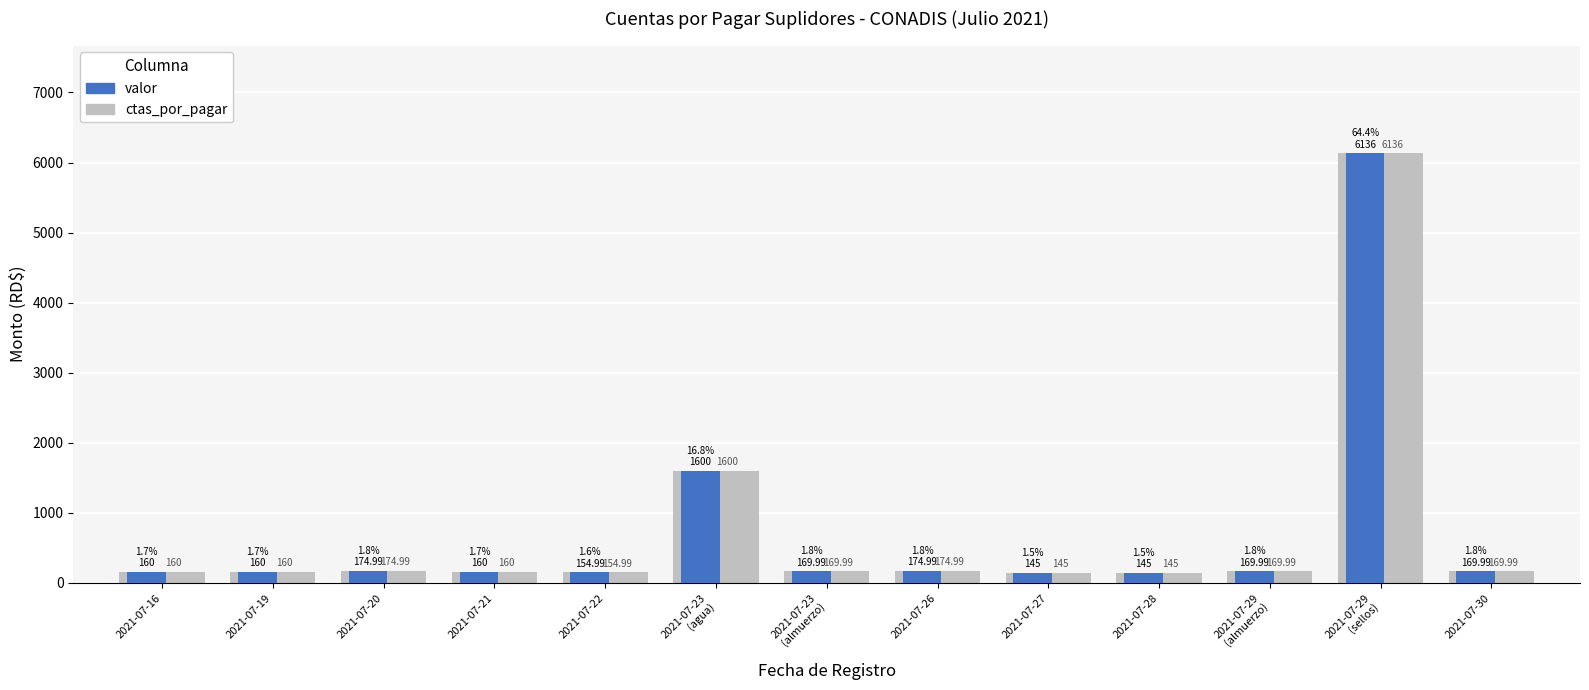

Which category has the highest value in the valor series?

2021-07-29
(sellos)